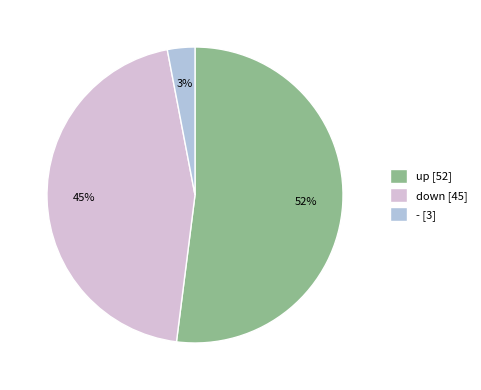

Rank the categories by value from lowest to highest.

-, down, up